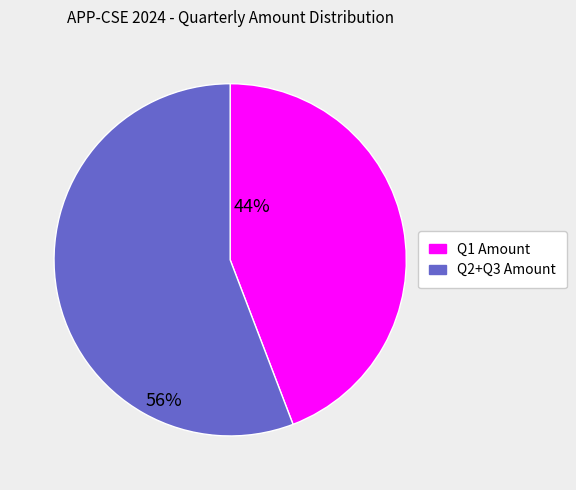

Is there a majority slice in this chart?

Yes